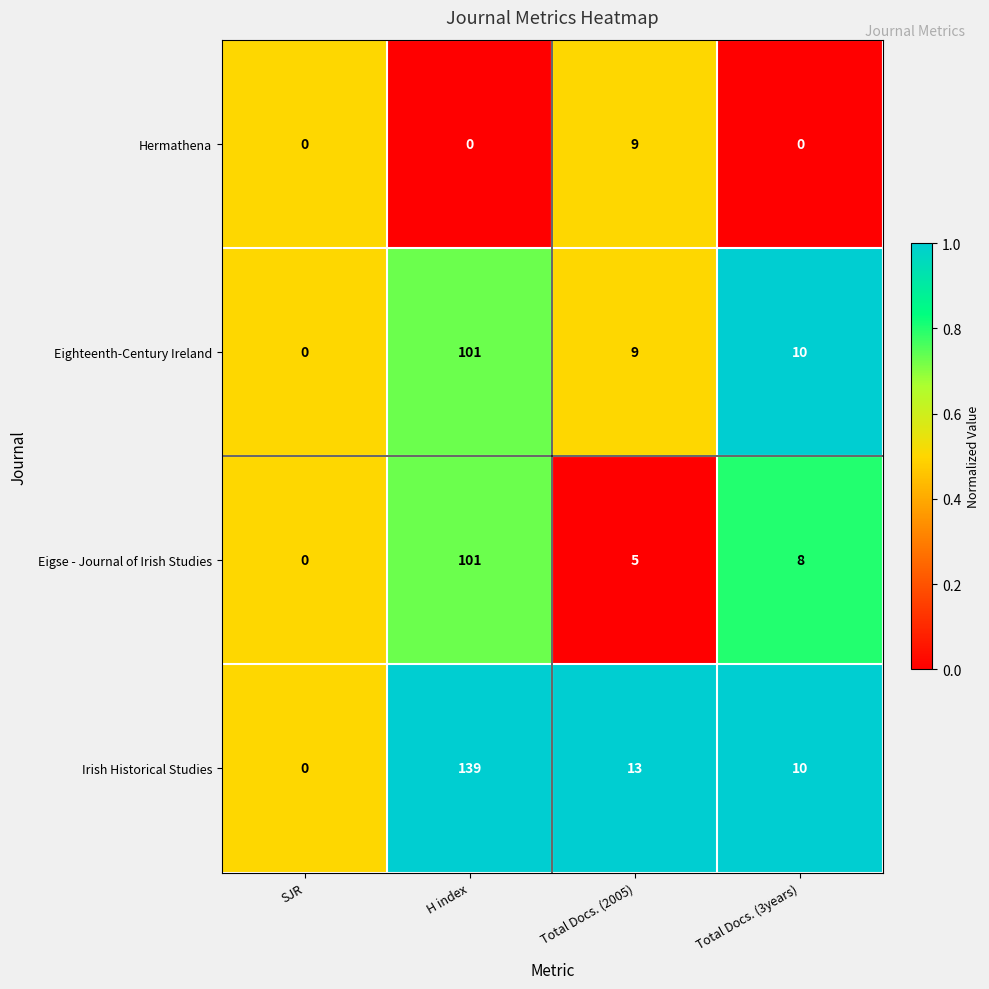

Which series has the largest range (max minus min)?

Irish Historical Studies